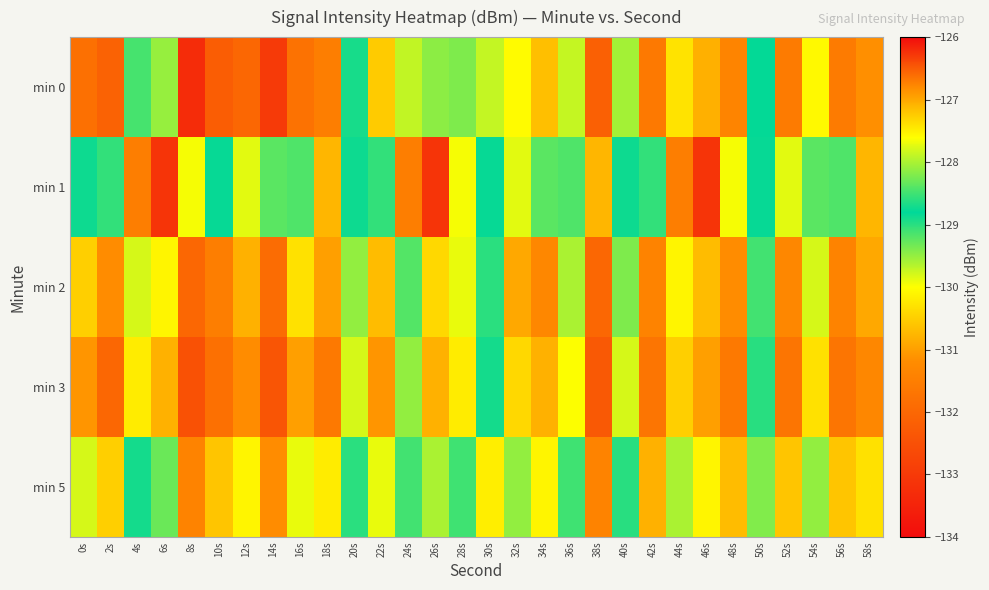

Rank the series at 58s from lowest to highest value.

min 3, min 0, min 2, min 1, min 5